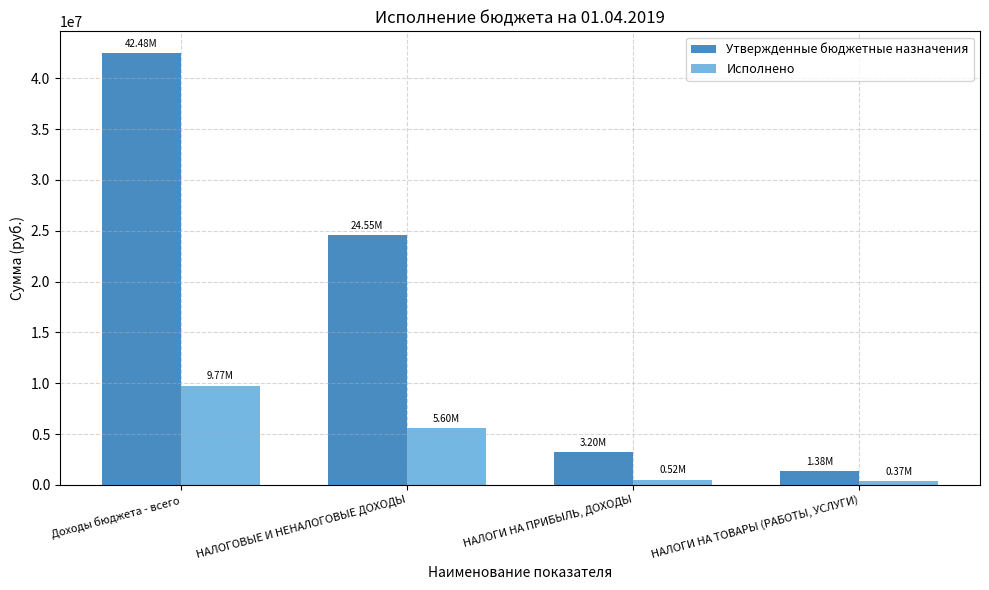

Rank the series by their maximum value, from lowest to highest.

Исполнено, Утвержденные бюджетные назначения